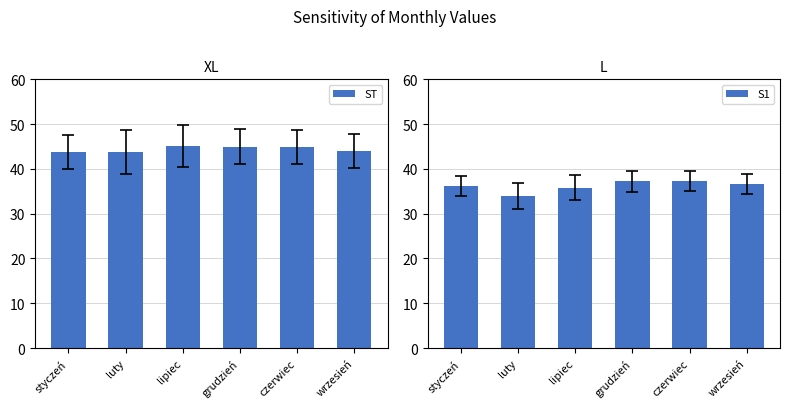

Which series has the widest spread of values?

S1